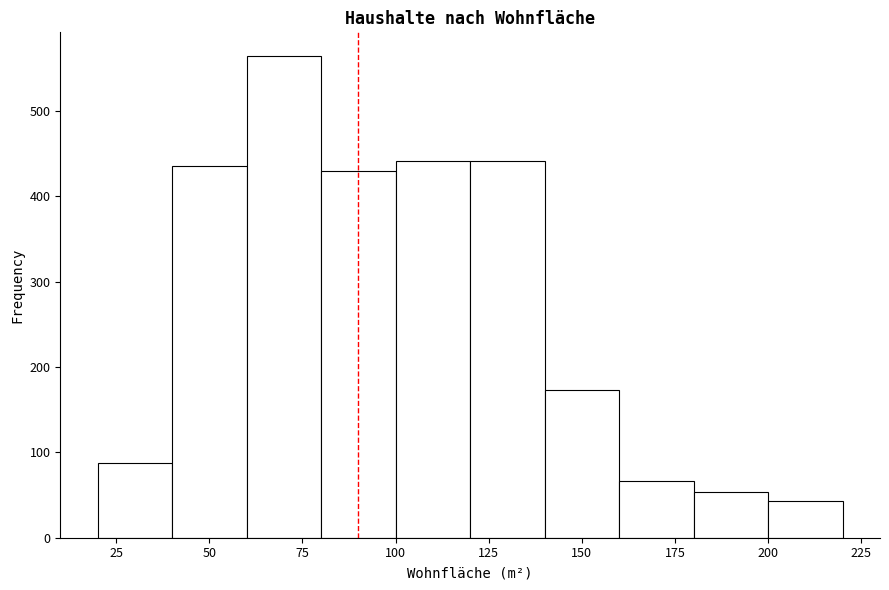

Reading left to right, transcribe this chart: for each bar, give the range it covers on the x-axis and its height. The values are not printed on the chart, so give them approximately, as read against the axis.

20 to 40: 90
40 to 60: 440
60 to 80: 560
80 to 100: 430
100 to 120: 440
120 to 140: 440
140 to 160: 170
160 to 180: 70
180 to 200: 50
200 to 220: 40